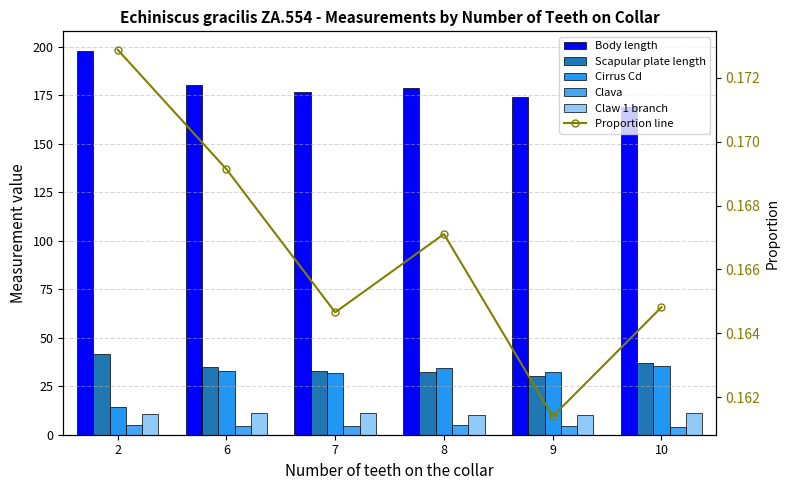

Reading right to left, list all the values displayed in this chart.

Body length: 169.0	174.0	178.5	176.6	180.3	198.0
Scapular plate length: 37.1	30.4	32.3	33.1	34.7	41.5
Cirrus Cd: 35.3	32.2	34.1	31.6	32.7	14.4
Clava: 4.2	4.6	5.1	4.3	4.7	5.0
Claw 1 branch: 11.2	10.3	10.3	10.9	11.1	10.5
Proportion line: 0.2	0.2	0.2	0.2	0.2	0.2